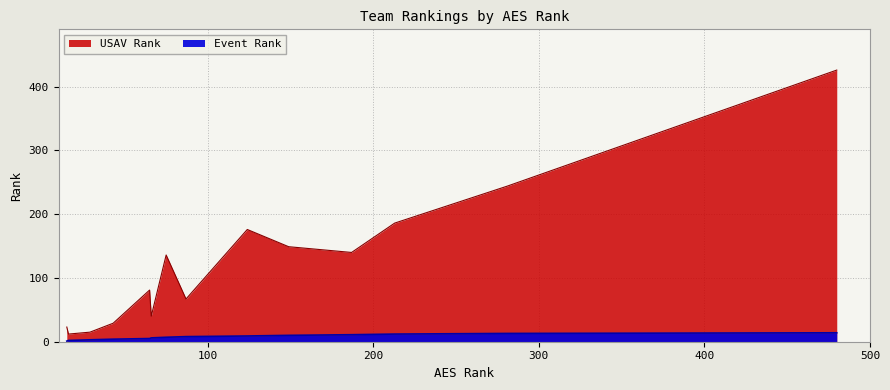

In USAV Rank, how many points are higher than both neighbors (excluding endpoints)?

3